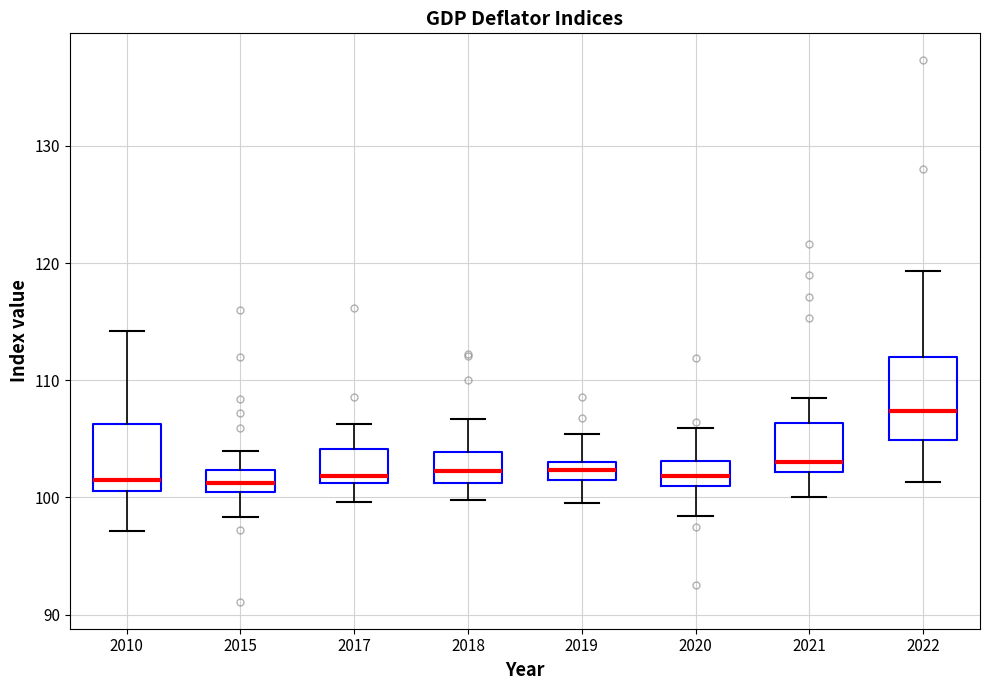

Reading left to right, transcribe this box plot: for each box, give where its median line is, the range the box spans, and where its two whiskers end, as read against the y-axis. The values are not printed on the chart, so give them approximately, as read against the axis.

2010: median 102, box 101 to 106, whiskers 97 to 114
2015: median 101, box 100 to 102, whiskers 98 to 104
2017: median 102, box 101 to 104, whiskers 100 to 106
2018: median 102, box 101 to 104, whiskers 100 to 107
2019: median 102, box 101 to 103, whiskers 100 to 105
2020: median 102, box 101 to 103, whiskers 98 to 106
2021: median 103, box 102 to 106, whiskers 100 to 109
2022: median 107, box 105 to 112, whiskers 101 to 119